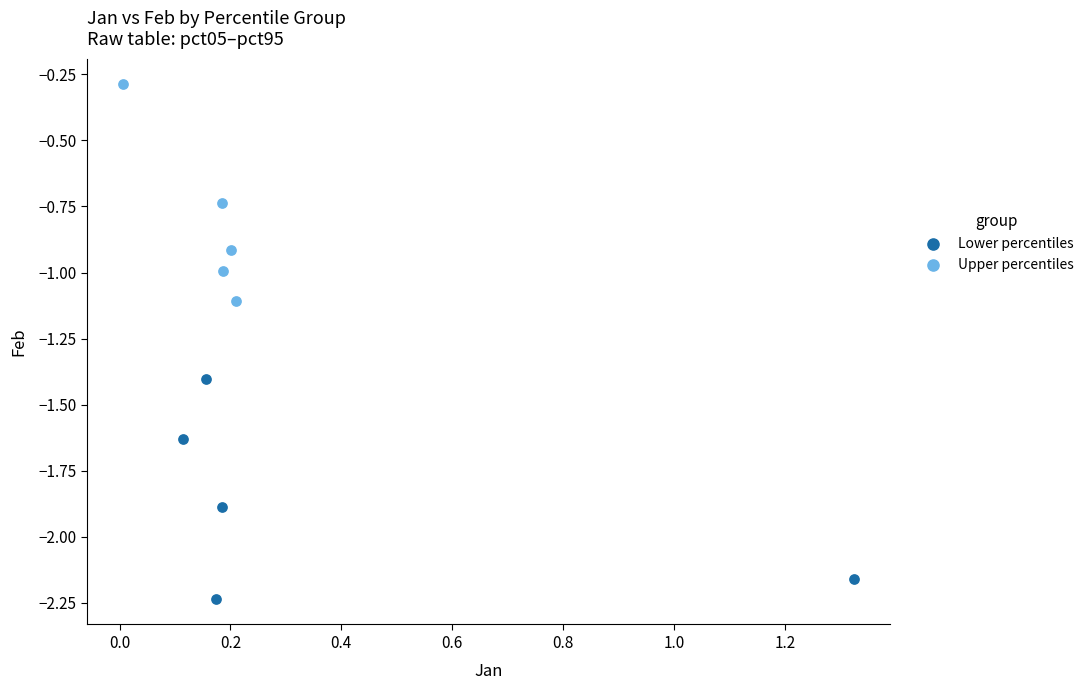

Which series contains the lowest Y value?

Lower percentiles